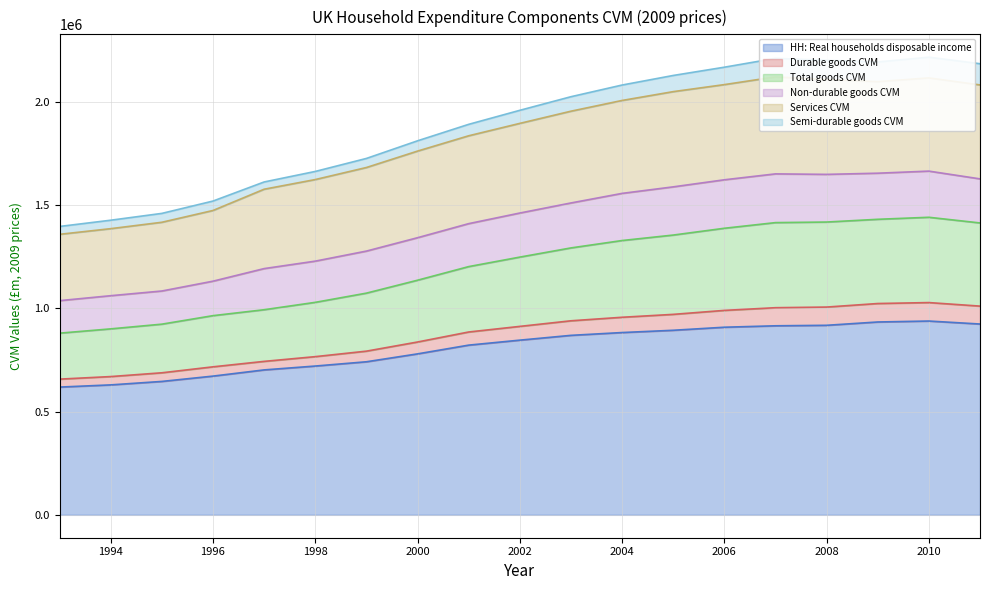

What is the lowest value of the HH: Real households disposable income series?

618458